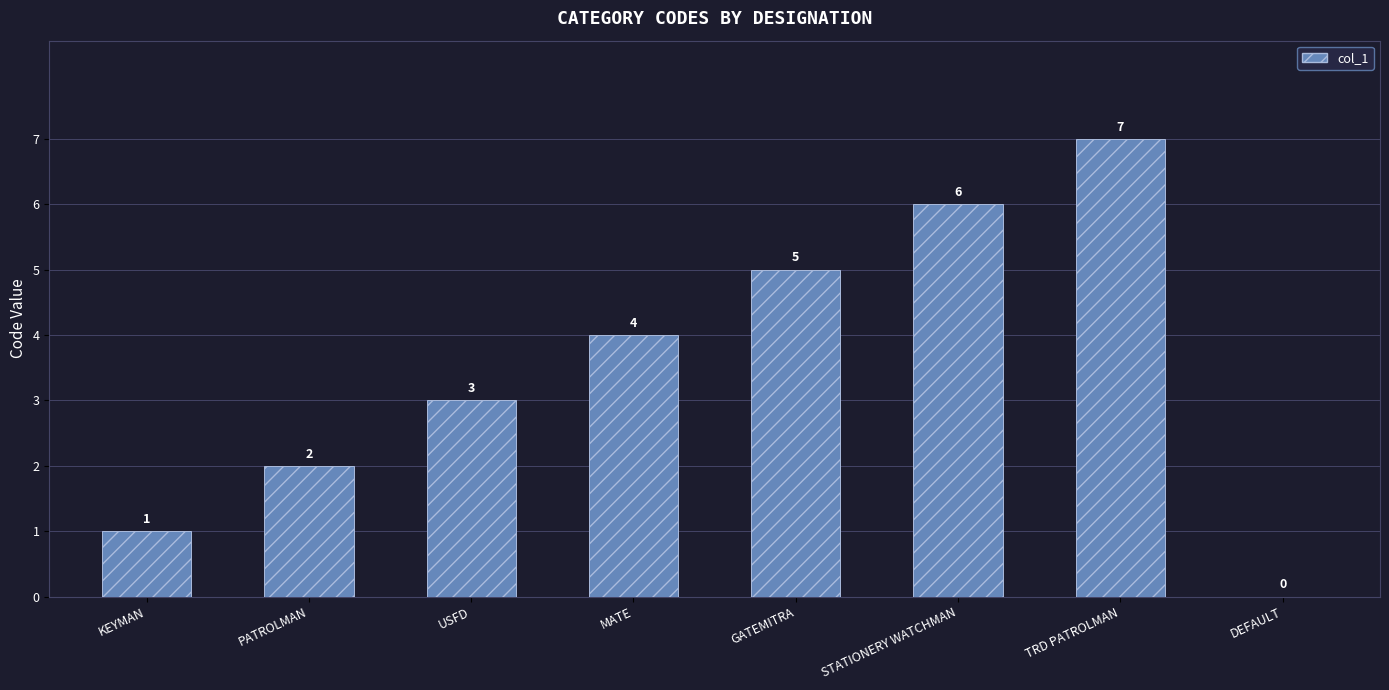

What is the change in value from USFD to STATIONERY WATCHMAN?

+3